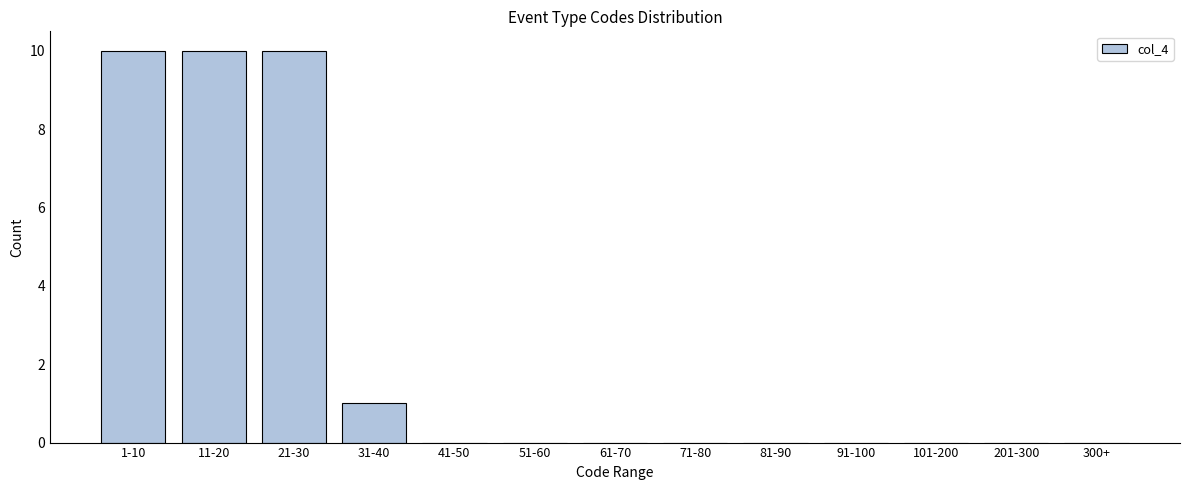

Reading left to right, list all the values displayed in this chart.

1-10=10	11-20=10	21-30=10	31-40=1	41-50=0	51-60=0	61-70=0	71-80=0	81-90=0	91-100=0	101-200=0	201-300=0	300+=0